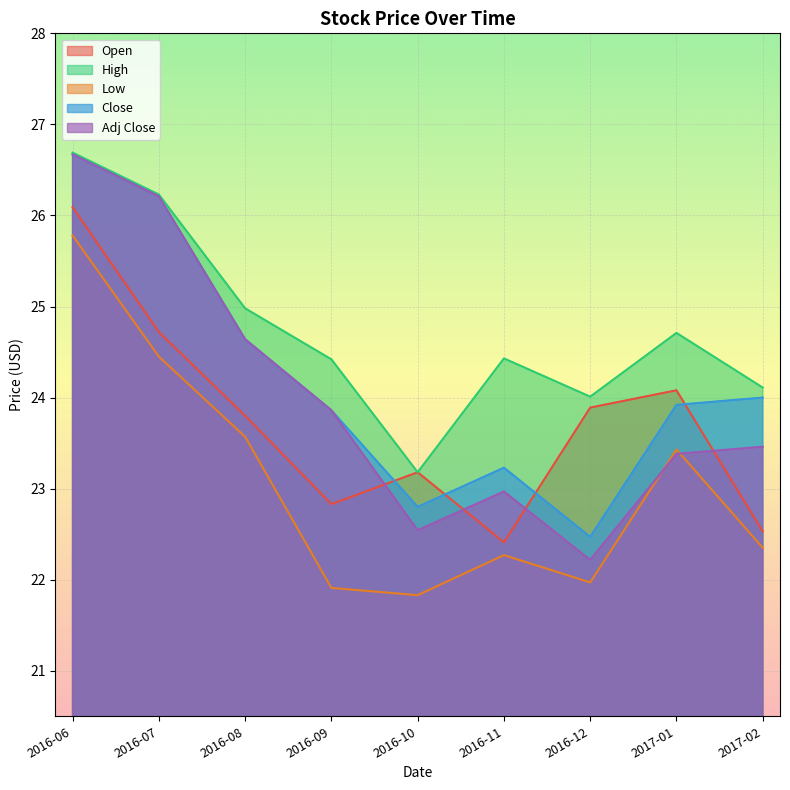

What is the label of the 7th point from the right?

2016-08